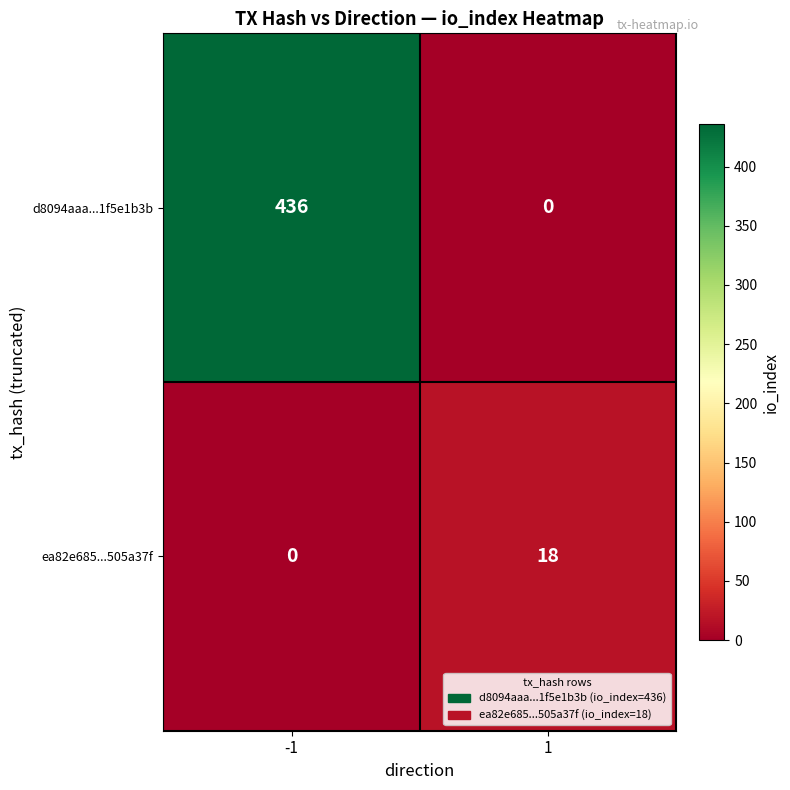

What is the difference between the d8094aaa...1f5e1b3b values at 1 and -1?

436